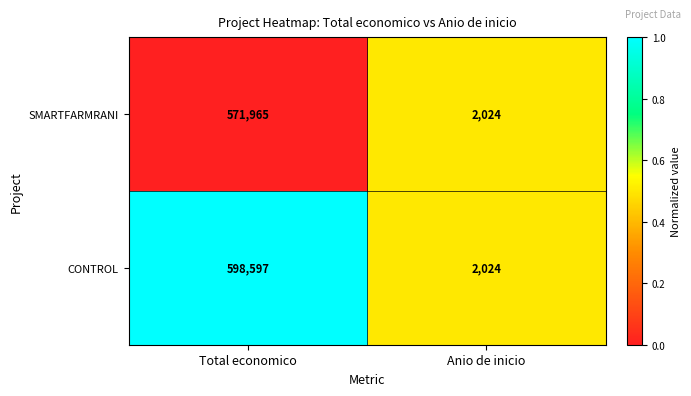

At which category does the chart reach its minimum across all series?

Anio de inicio